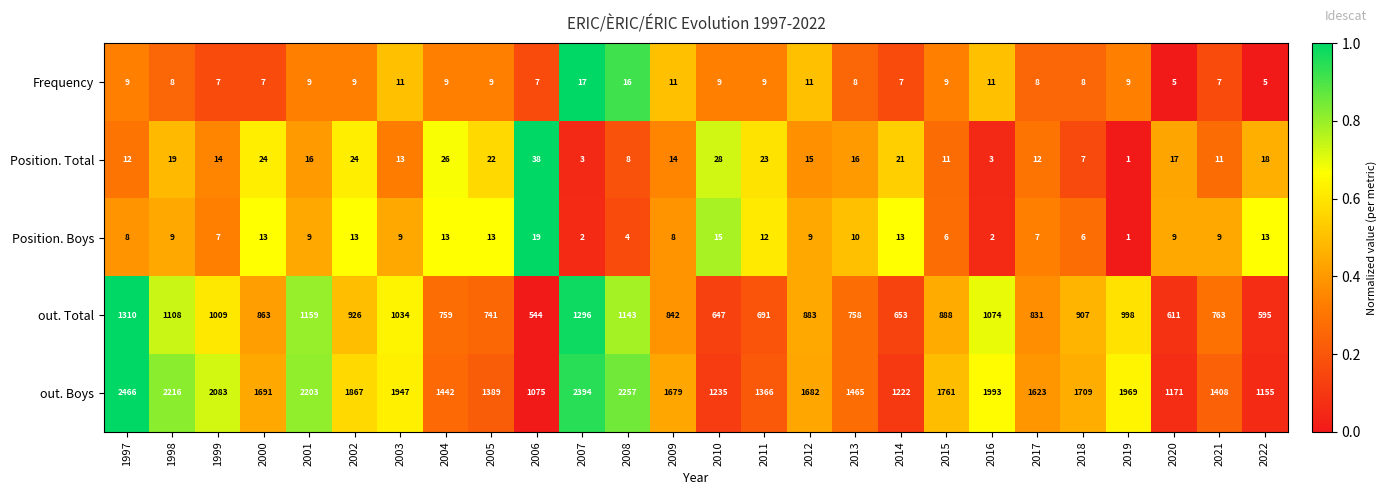

What is the total value across all series at 2004?

2249